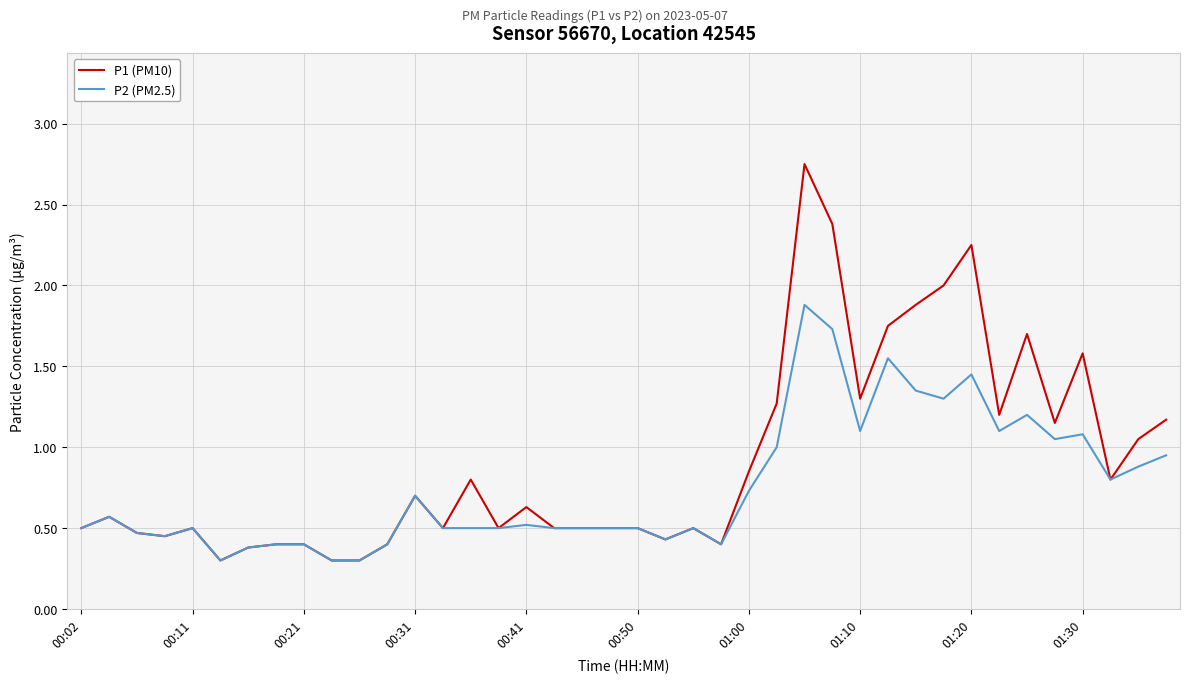

Does the chart have visible grid lines?

Yes